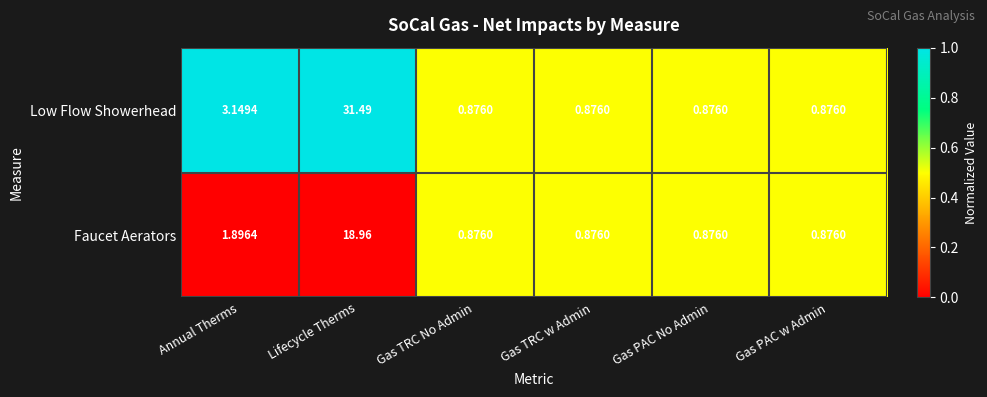

Count the number of data series in this chart.

2